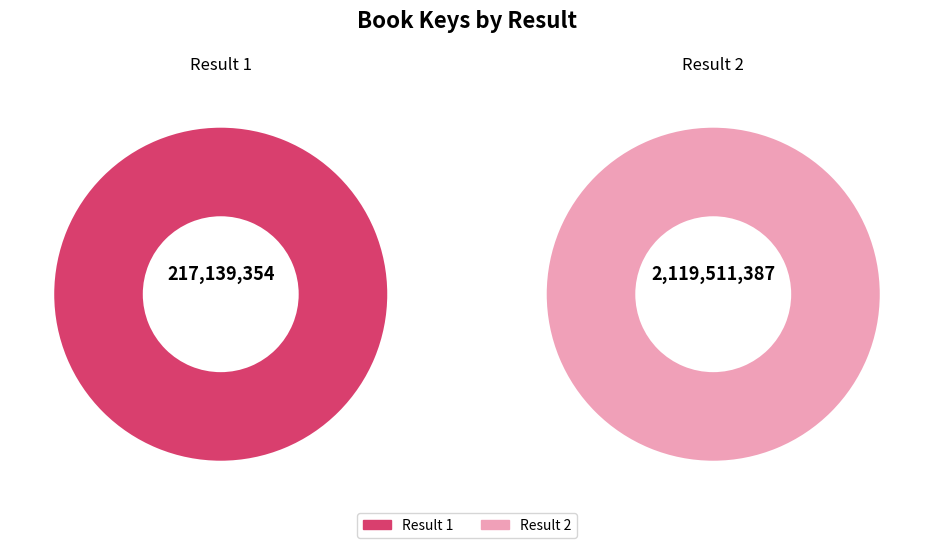

What is the ratio of the value at 2 to the value at 1?

9.8